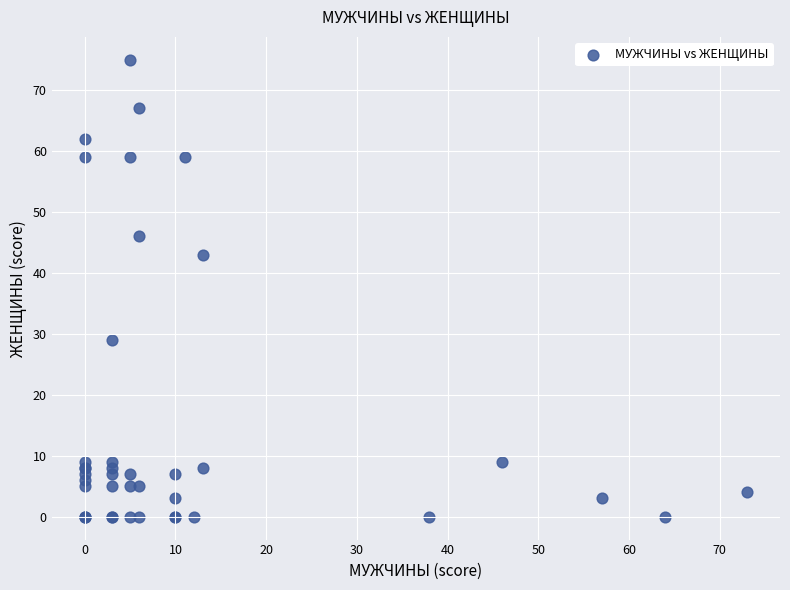

What Y value in the scatter plot is closest to 37?

43